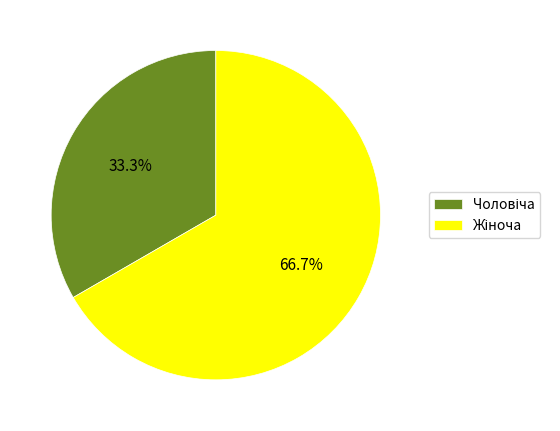

Is there any slice that represents more than half of the pie?

Yes